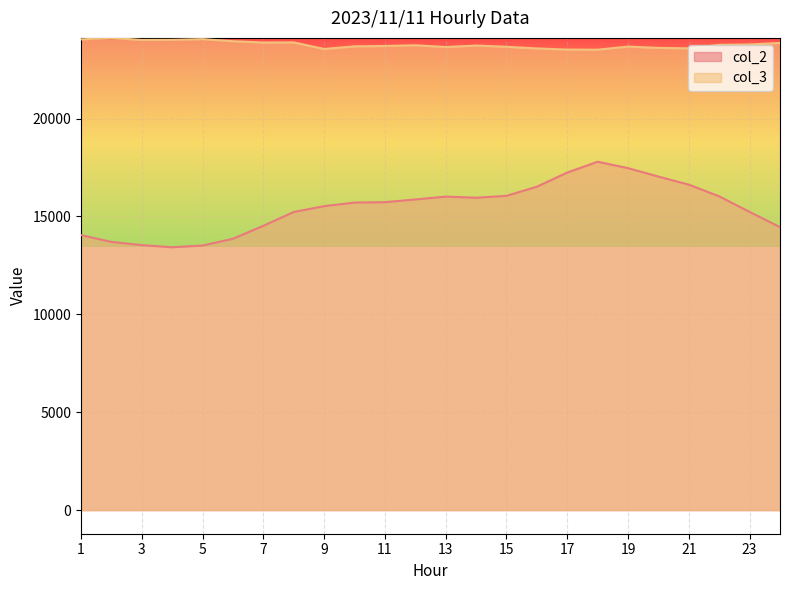

How many series are shown in this chart?

2